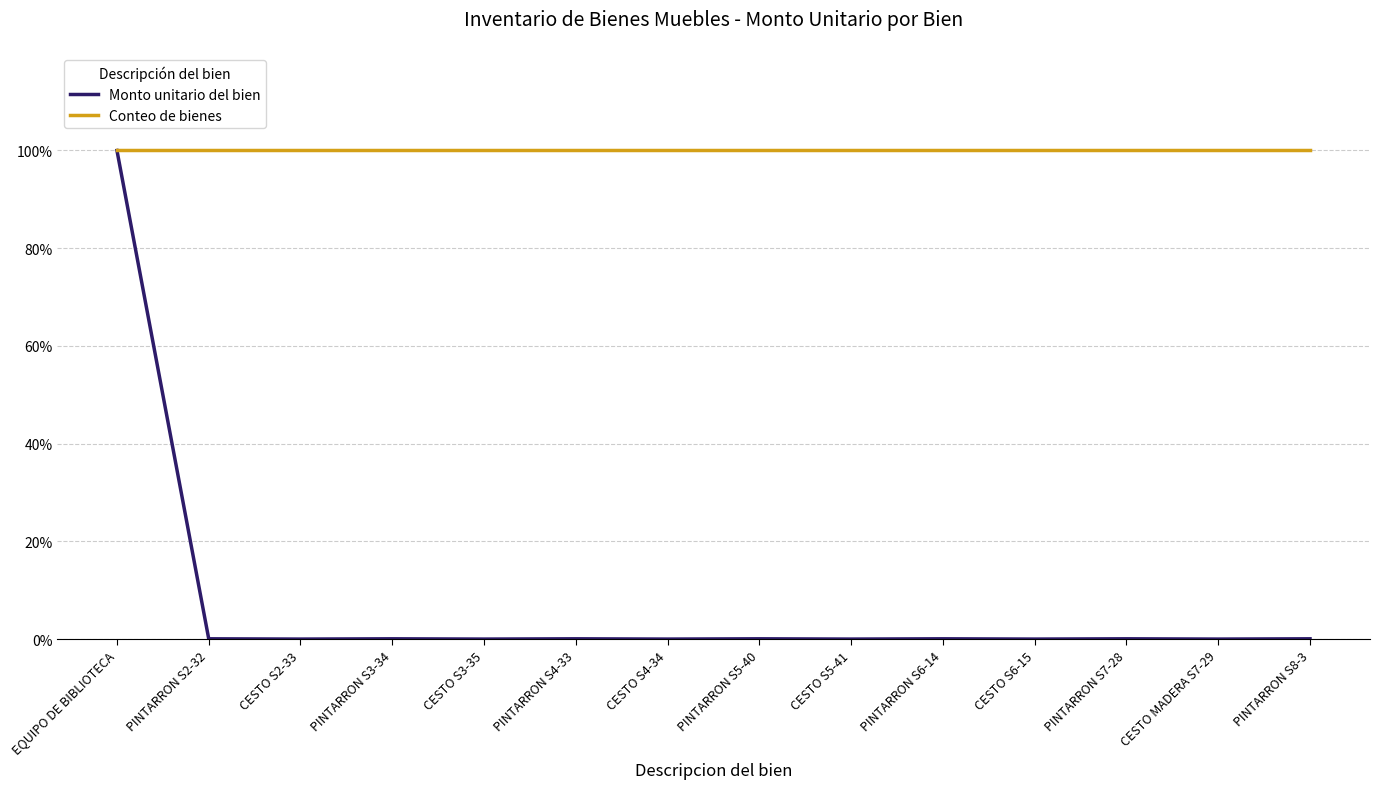

Which category has the lowest value in the Monto unitario del bien series?

CESTO S2-33